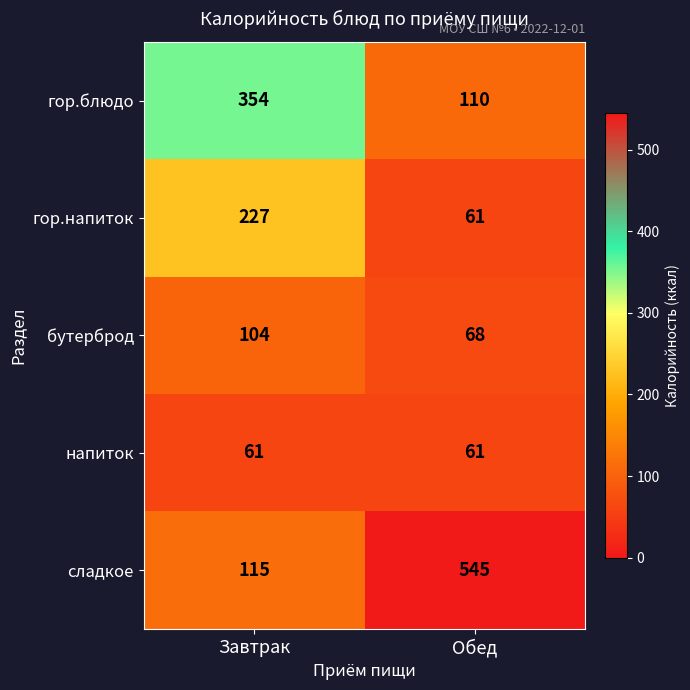

Reading right to left, what are all the values shown in this chart?

гор.блюдо: 110	354
гор.напиток: 61	227
бутерброд: 68	104
напиток: 61	61
сладкое: 545	115